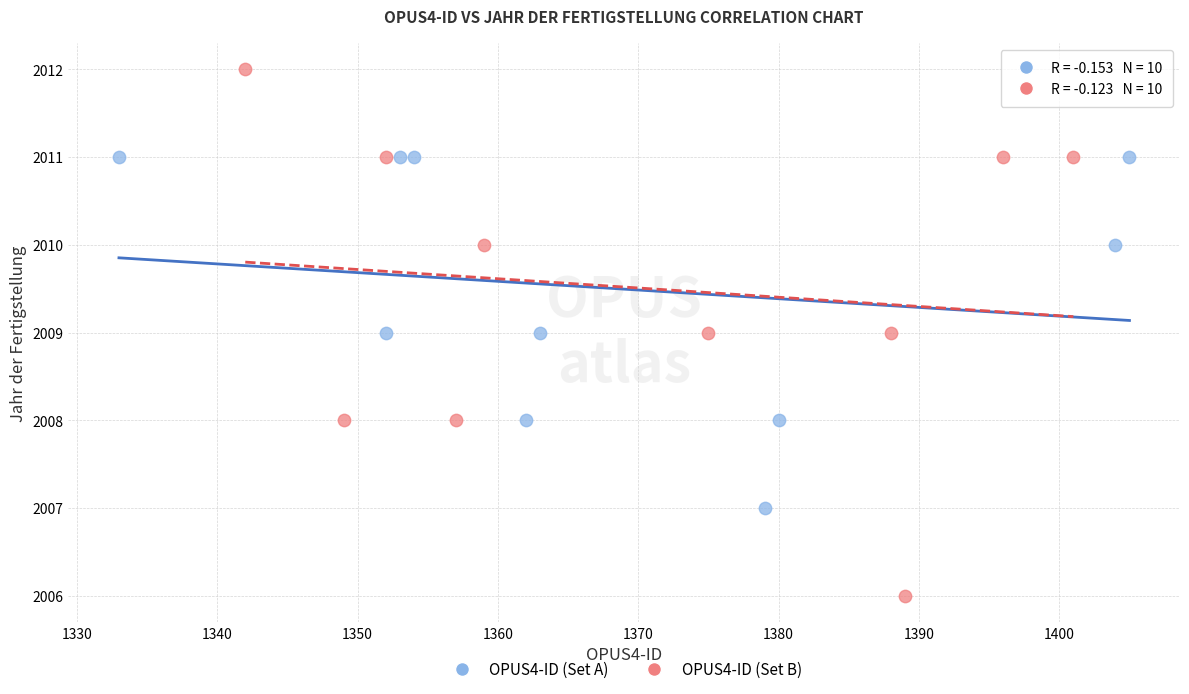

Which series has the widest spread of Y values?

OPUS4-ID (Set B)